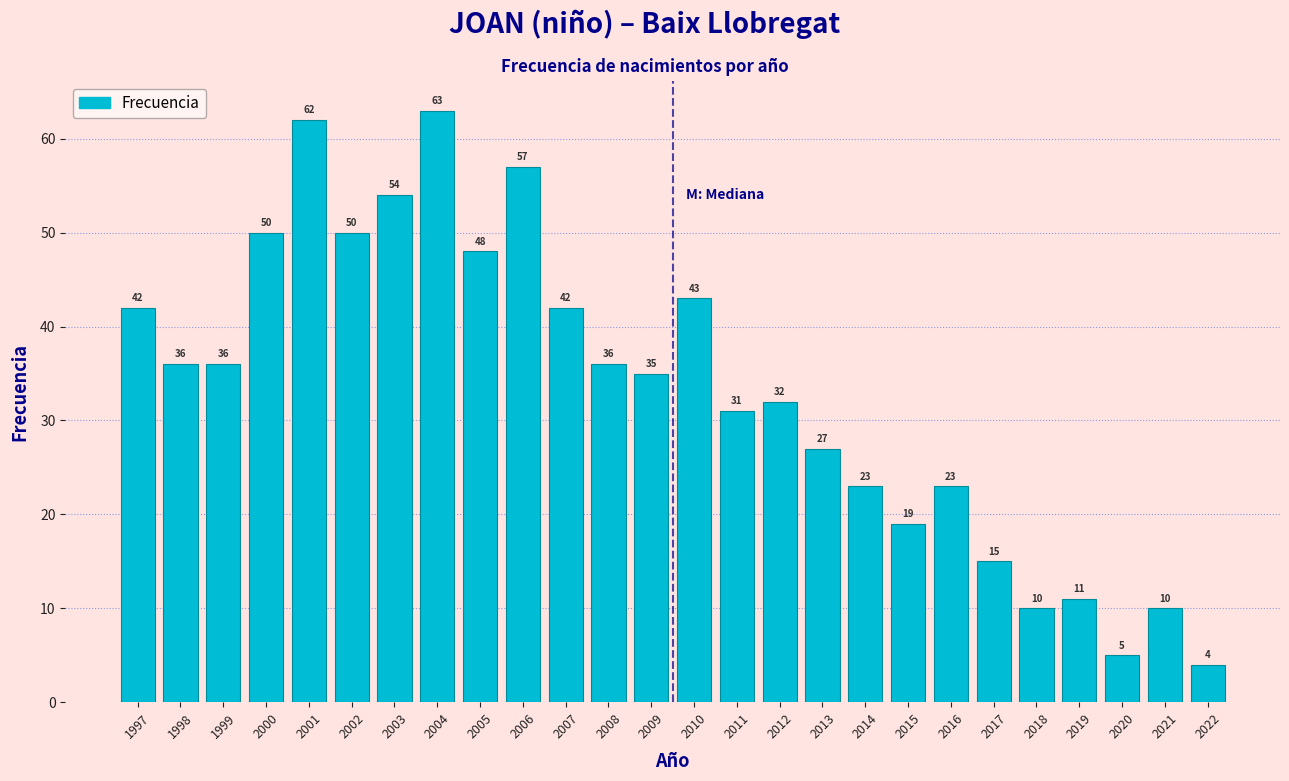

Reading right to left, transcribe all the data shown in this chart.

2022=4	2021=10	2020=5	2019=11	2018=10	2017=15	2016=23	2015=19	2014=23	2013=27	2012=32	2011=31	2010=43	2009=35	2008=36	2007=42	2006=57	2005=48	2004=63	2003=54	2002=50	2001=62	2000=50	1999=36	1998=36	1997=42